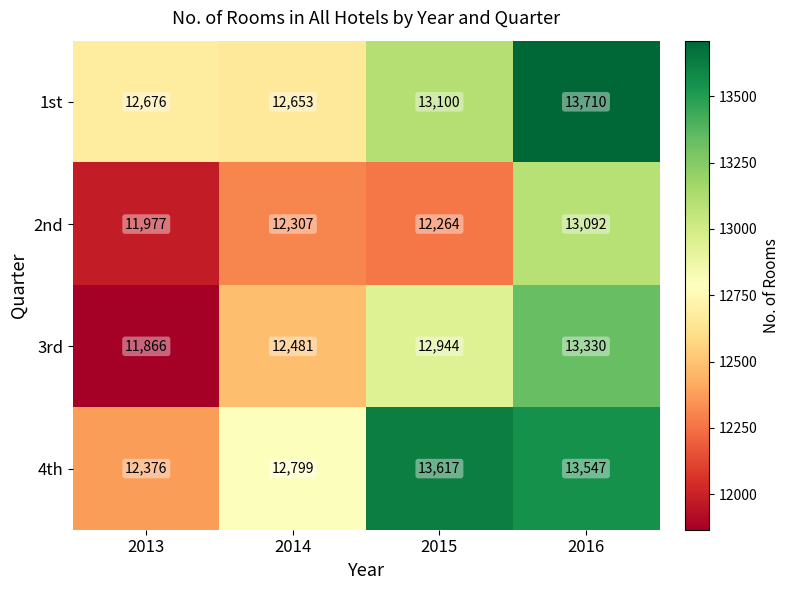

How many distinct data groups are displayed?

4